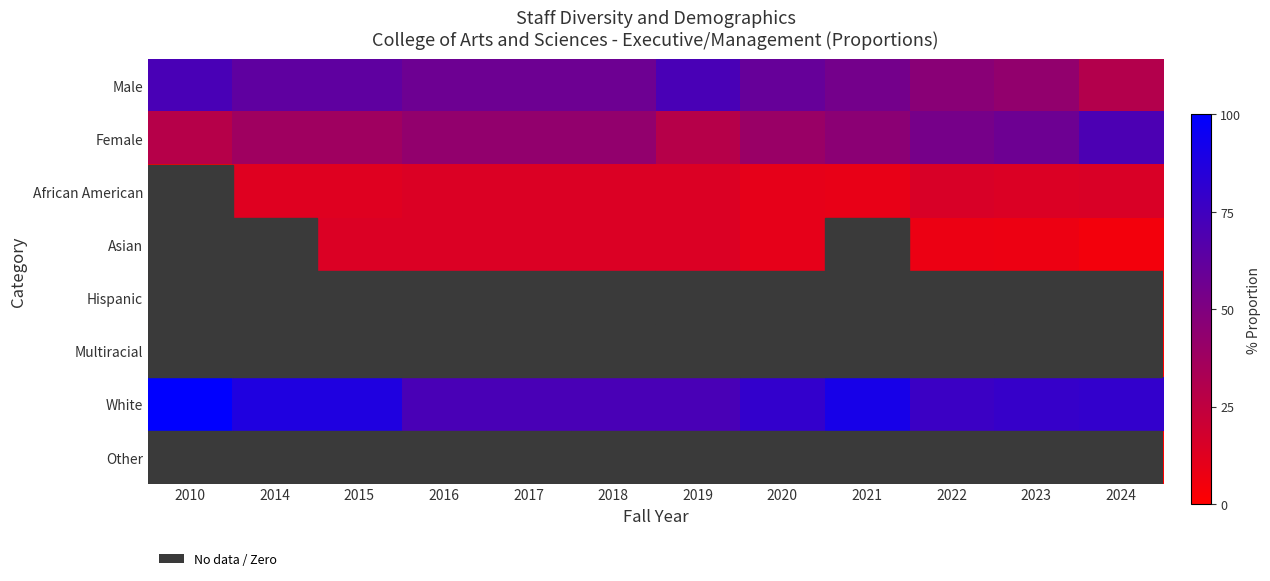

How many categories are shown in the chart?

12